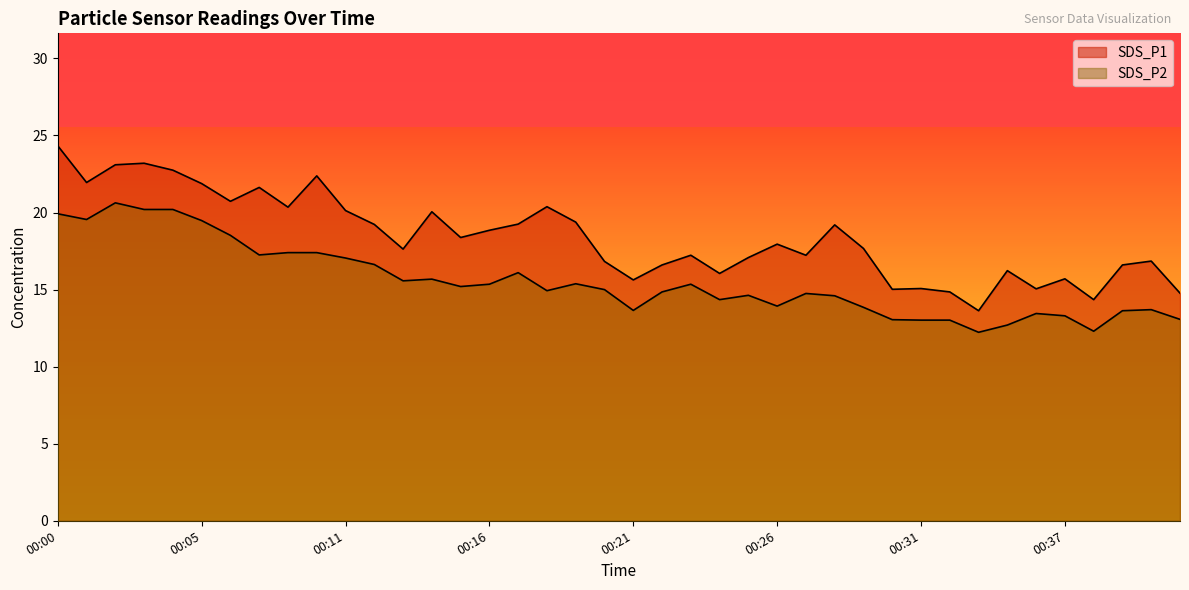

Rank the series at 00:18 from lowest to highest value.

SDS_P2, SDS_P1